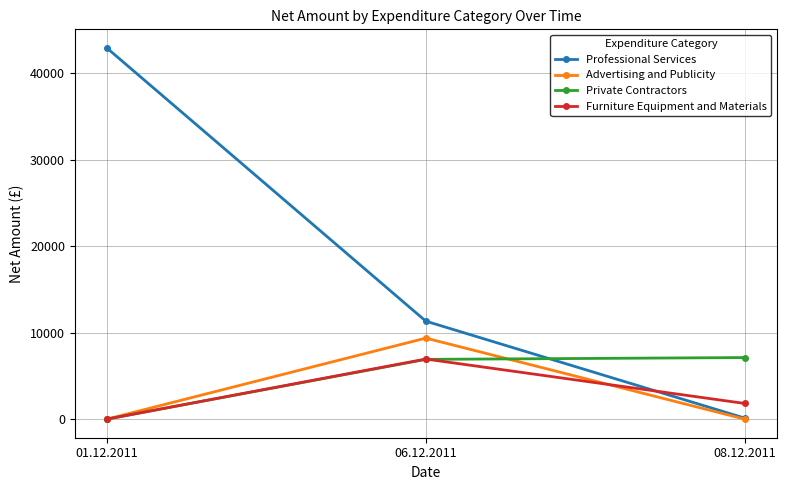

The value of Professional Services at 08.12.2011 is 118.7. True or false?

True